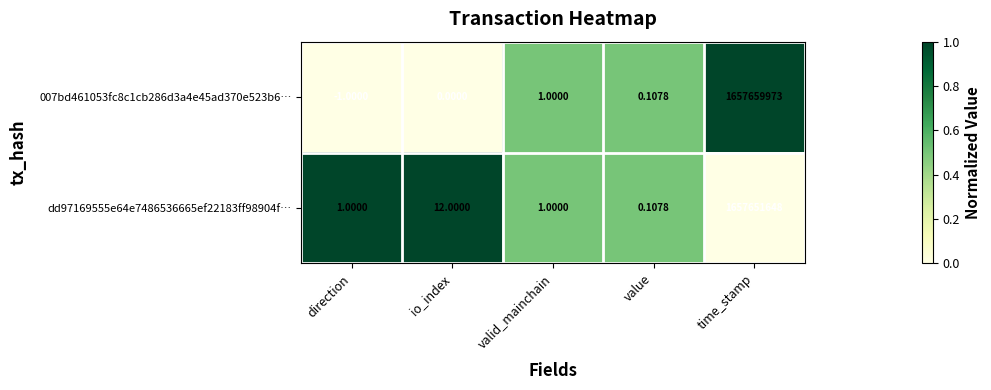

Which series has the largest range (max minus min)?

007bd461053fc8c1cb286d3a4e45ad370e523b6…